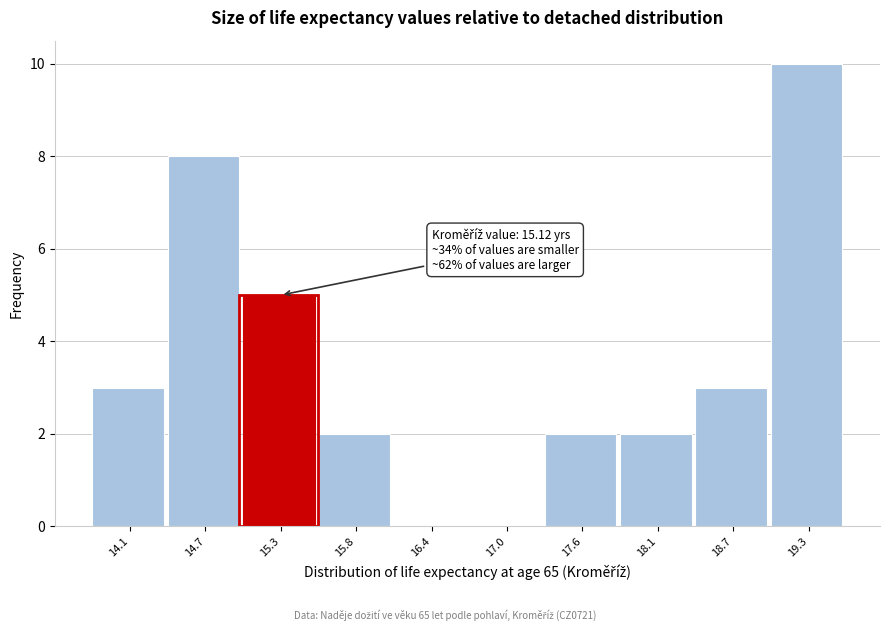

Over which range of the x-axis is the bar tallest?

19.0 to 19.6